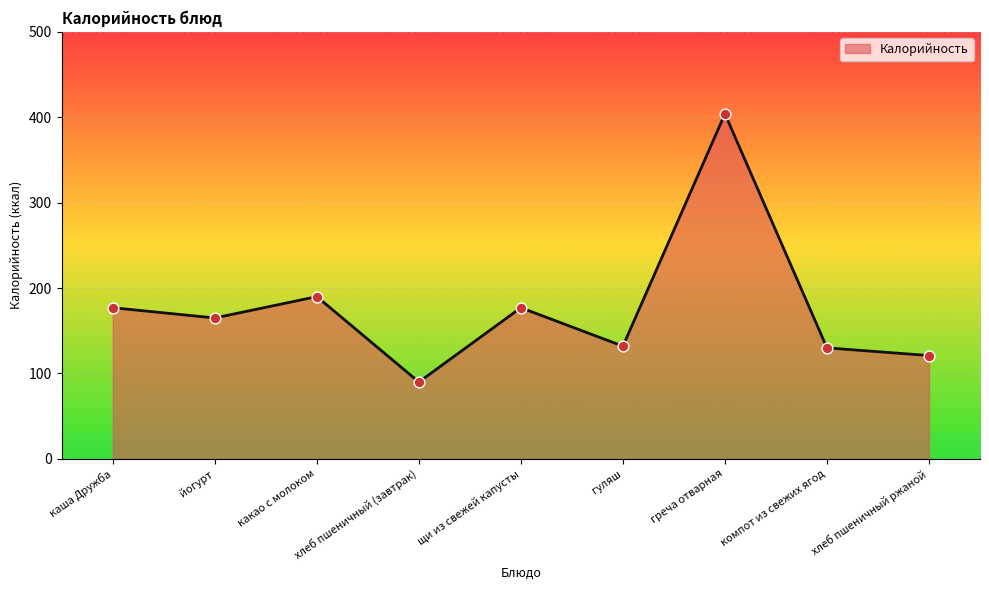

Which has a higher value, компот из свежих ягод or хлеб пшеничный ржаной?

компот из свежих ягод